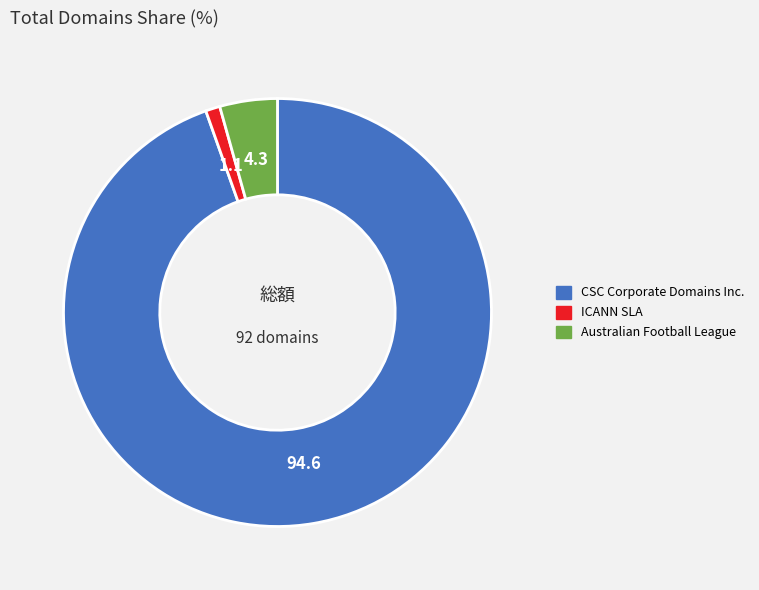

Combined, do Australian Football League and CSC Corporate Domains Inc. account for over 50%?

Yes